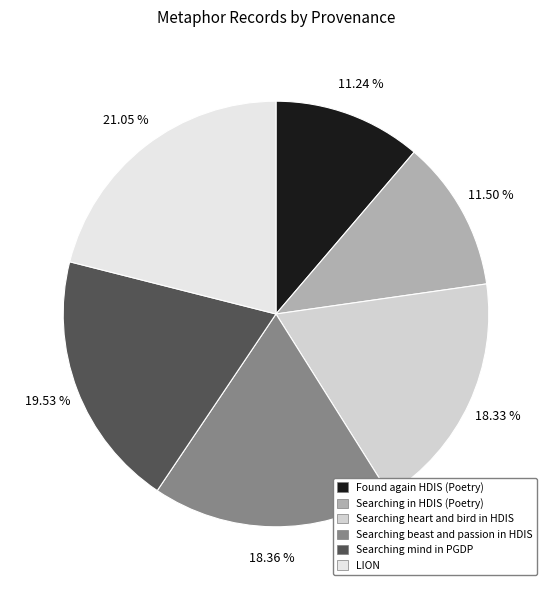

How many slices are in this pie chart?

6